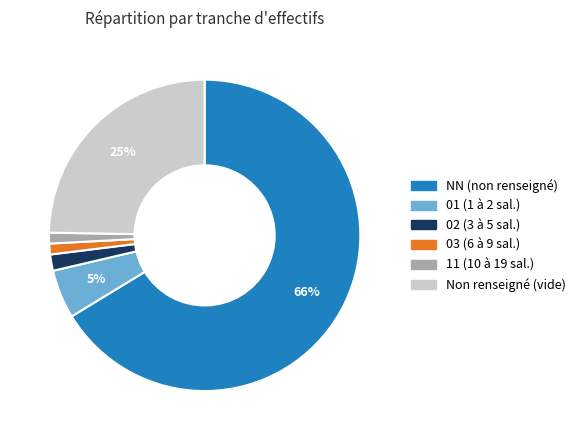

How many segments does this pie chart have?

6